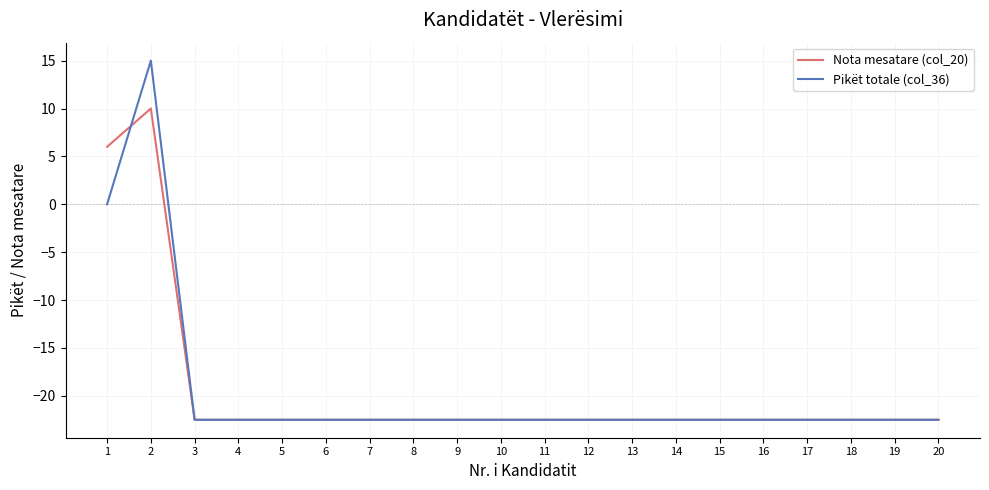

What is the sum of all Nota mesatare (col_20) values?

-389.0